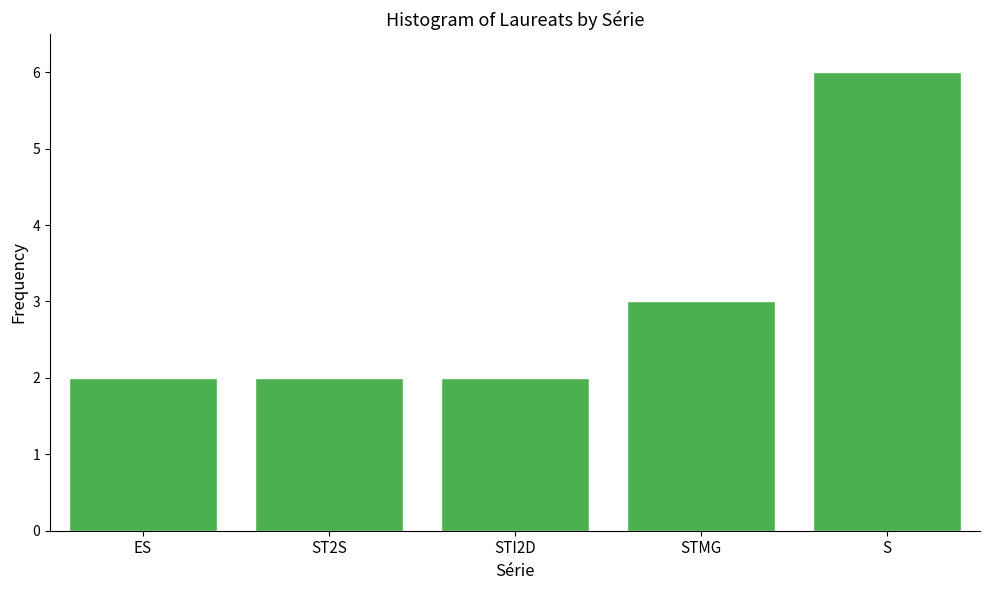

Reading left to right, list all the values displayed in this chart.

2	2	2	3	6